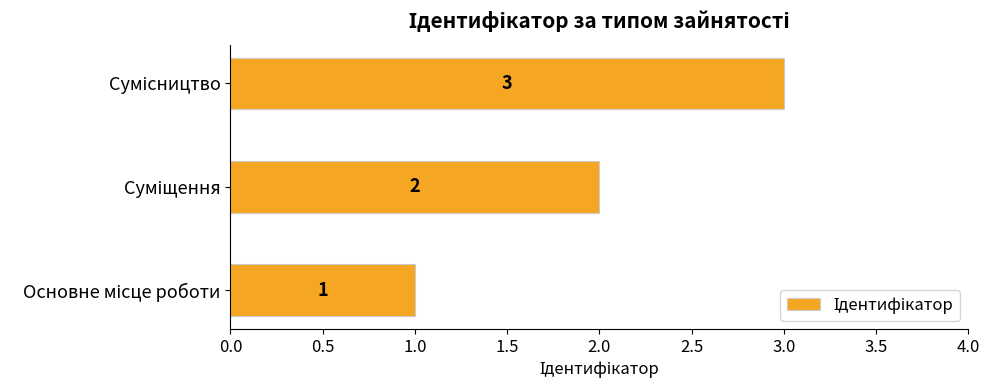

Does the chart contain any negative values?

No